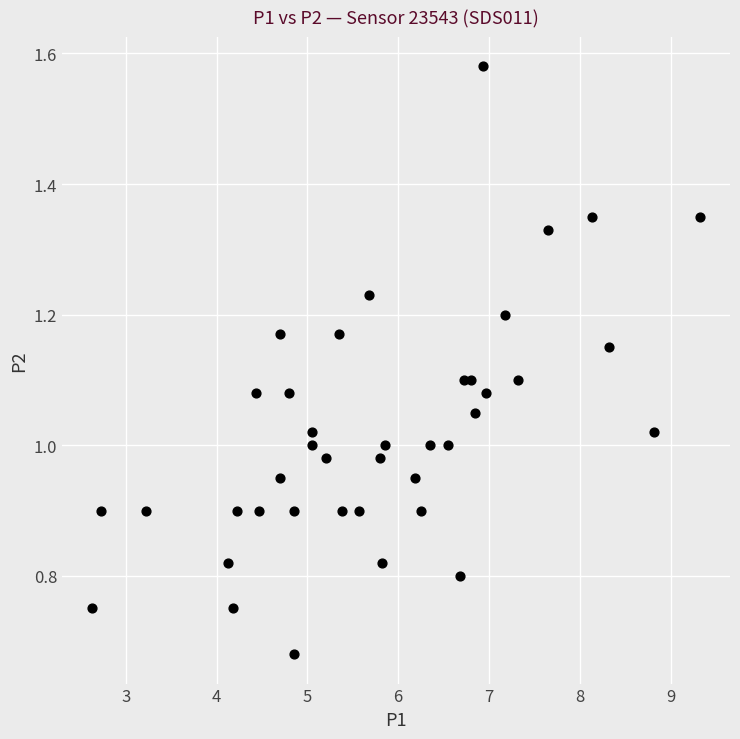

What is the range of X values (max minus min)?

6.7